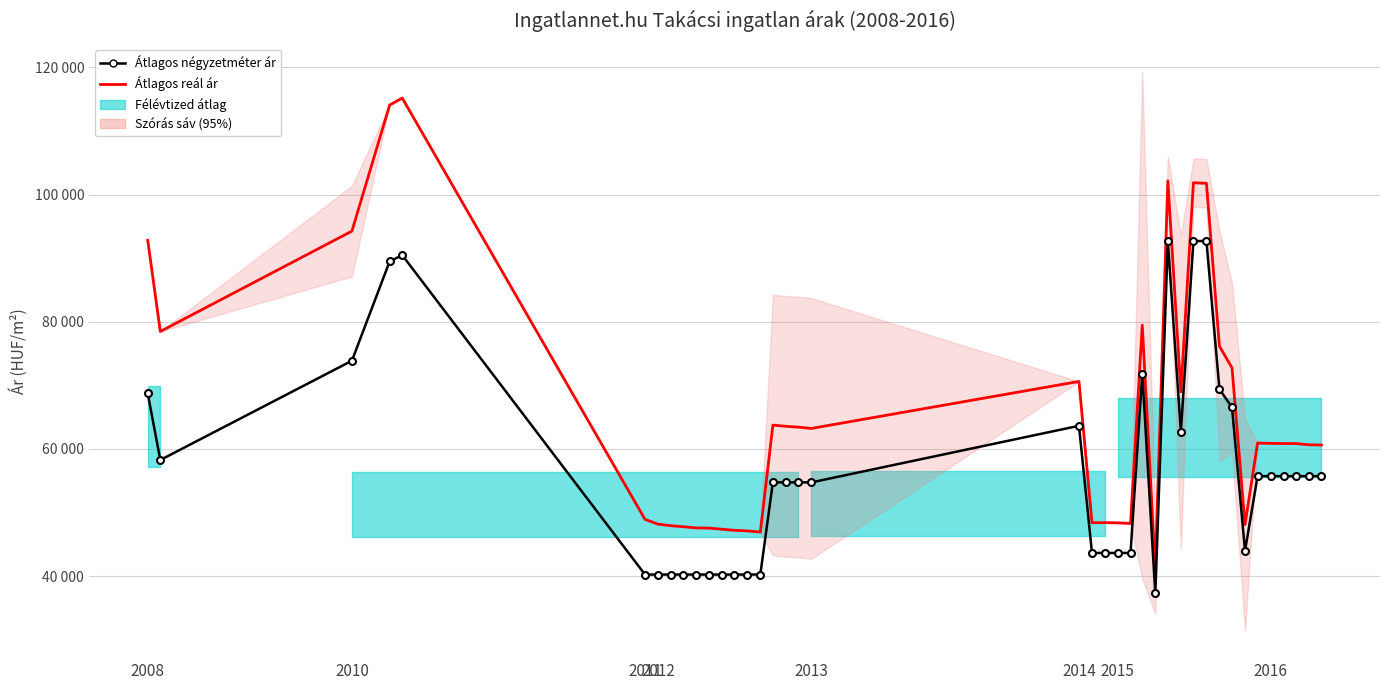

True or false: Átlagos reál ár and Átlagos négyzetméter ár cross at least once.

False